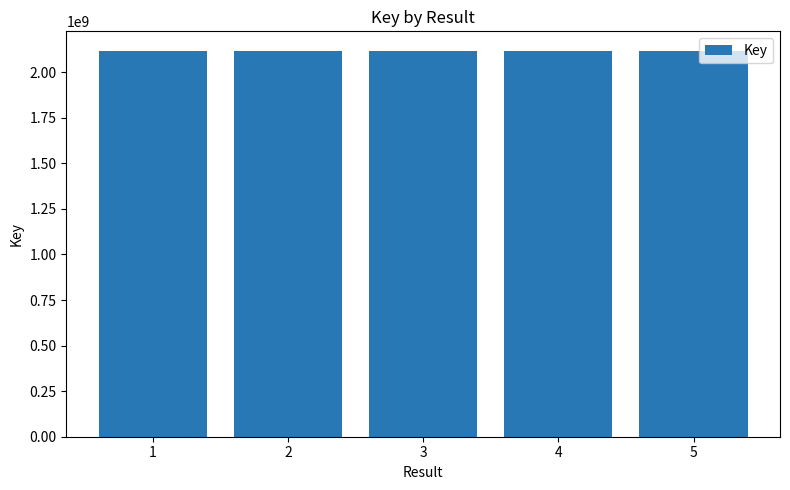

How many values are below 2117896336?

2